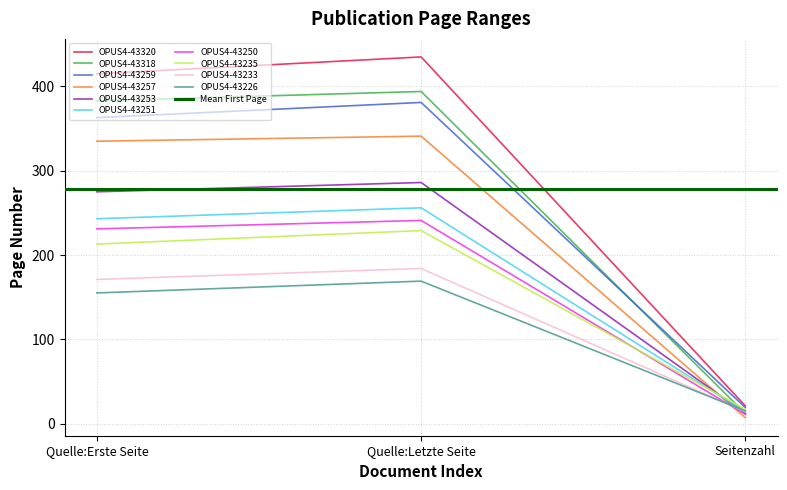

Which label corresponds to the largest value in the chart?

OPUS4-43320